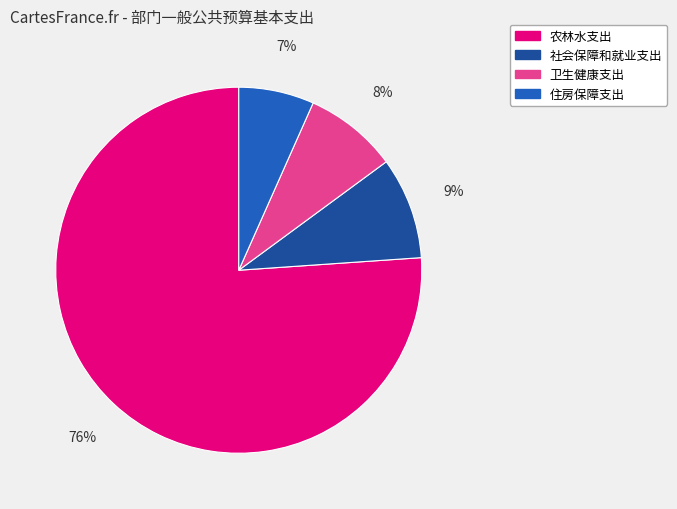

To the nearest percent, what is the combined percentage of 住房保障支出 and 农林水支出?

83%